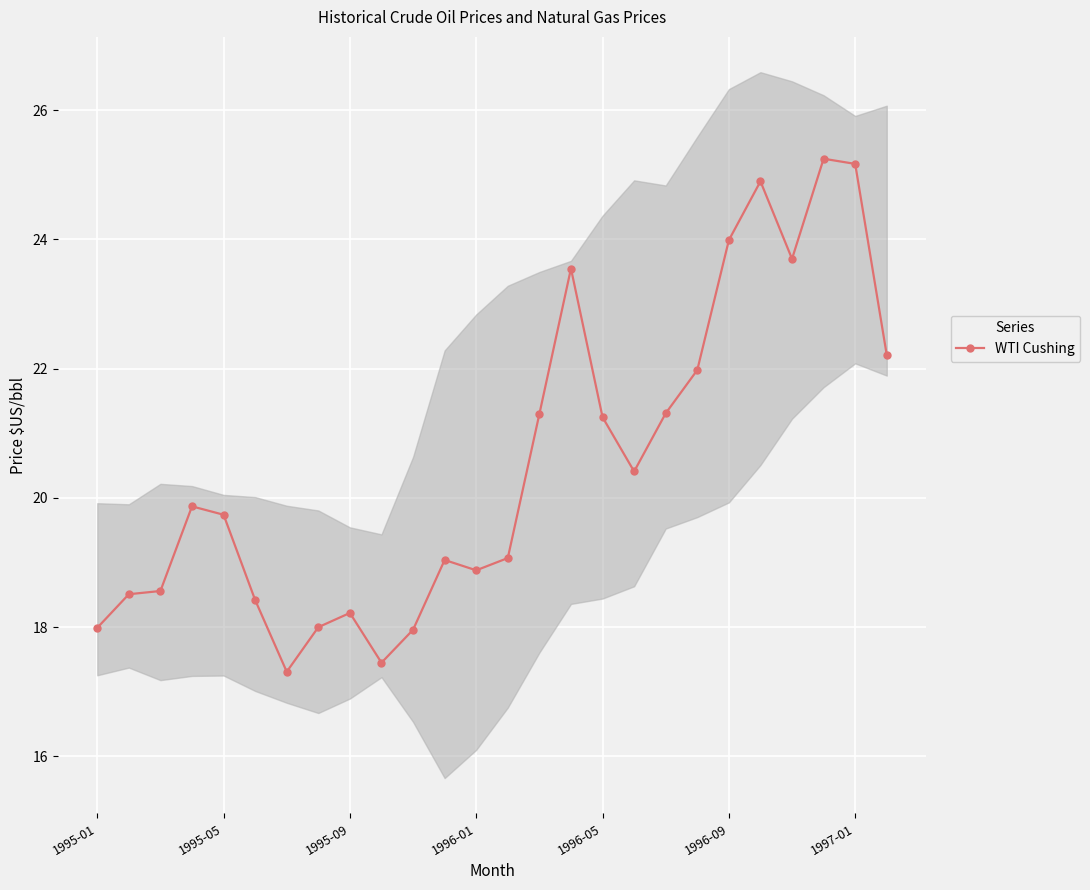

How many interior local valleys (lower than both neighbors) does the data have?

5